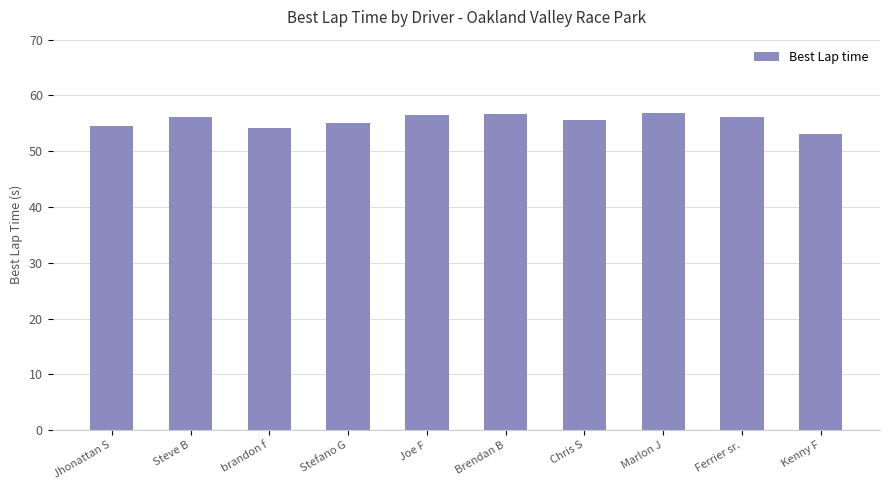

What is the change in value from brandon f to Joe F?

+2.2